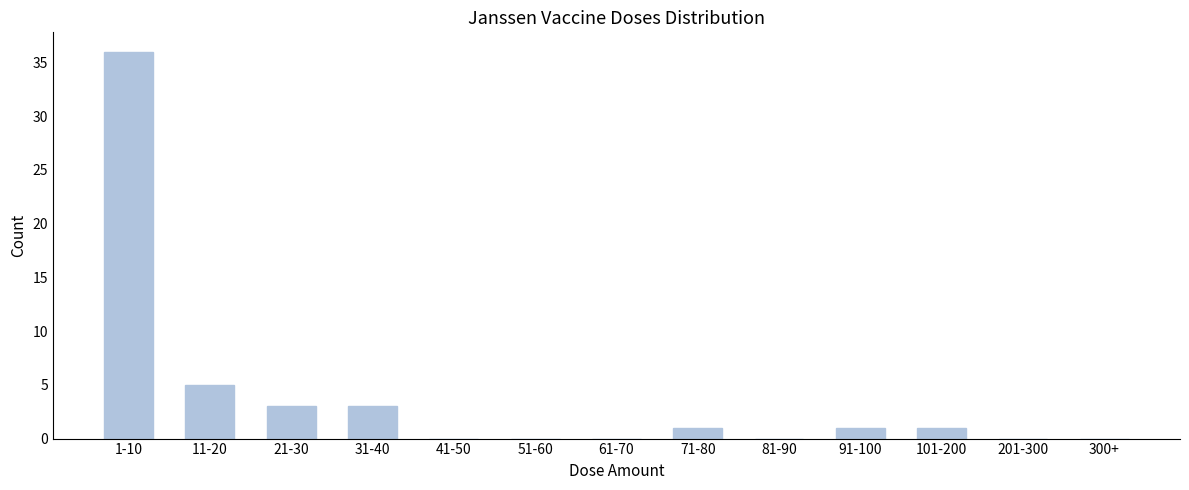

Reading left to right, list all the values displayed in this chart.

1-10=36	11-20=5	21-30=3	31-40=3	41-50=0	51-60=0	61-70=0	71-80=1	81-90=0	91-100=1	101-200=1	201-300=0	300+=0